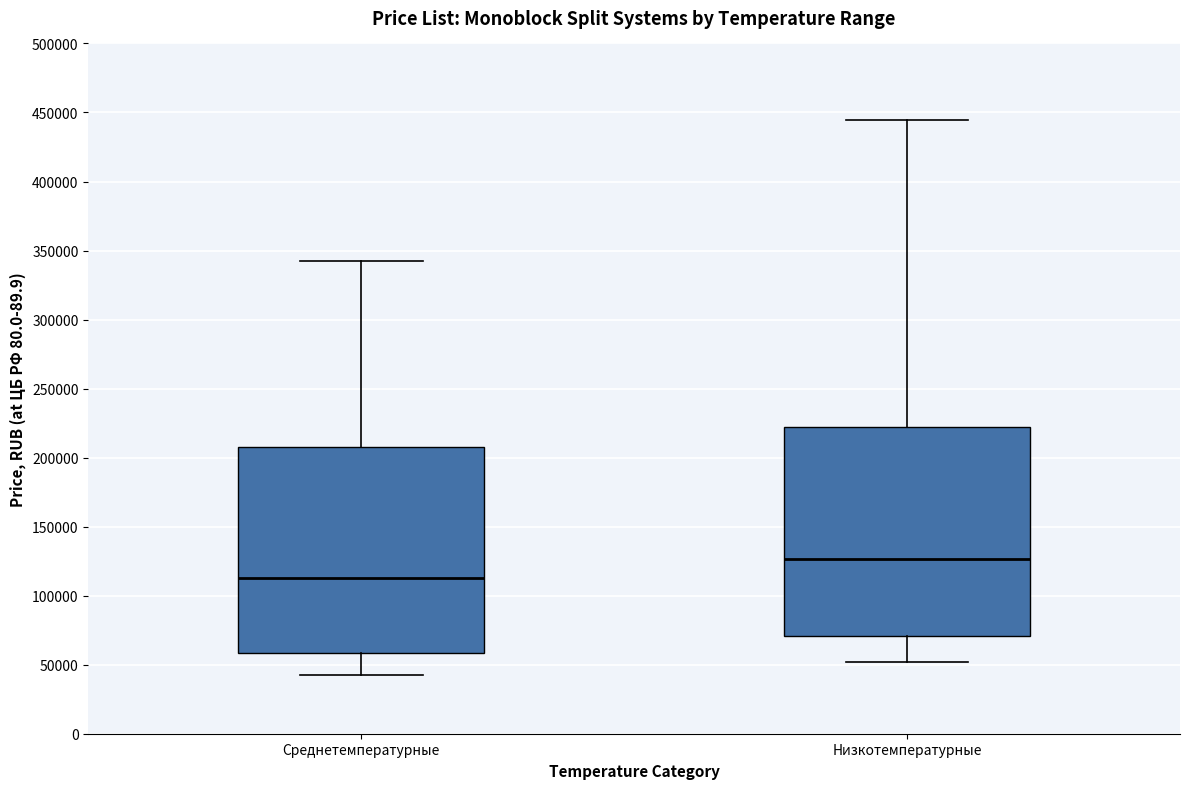

Which box's median line is the highest?

Низкотемпературные